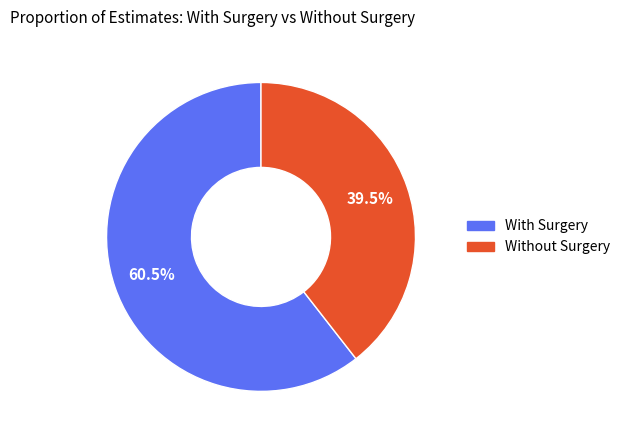

Does any single category account for the majority?

Yes